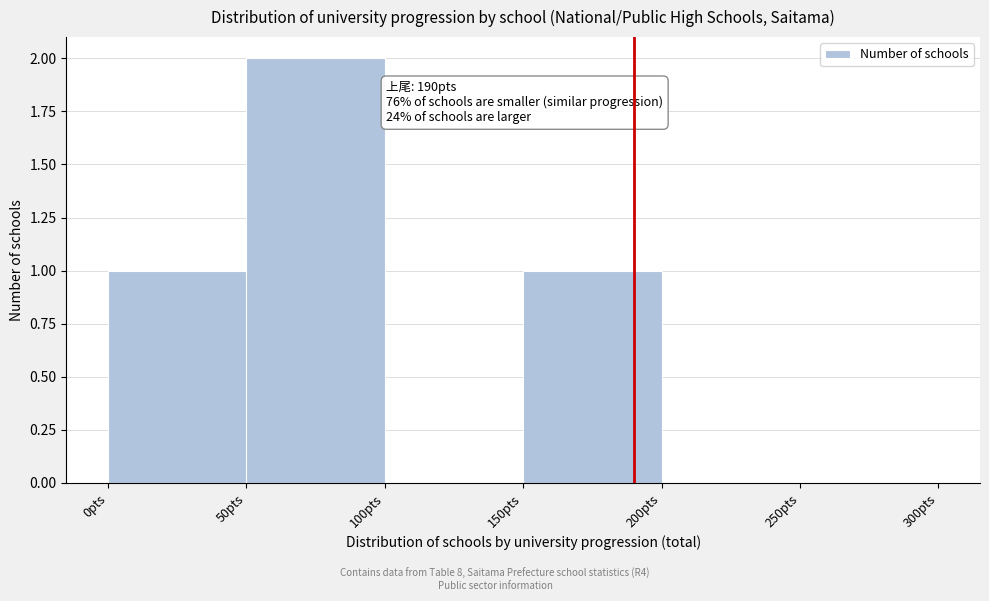

Over which range of the x-axis is the bar tallest?

50 to 100